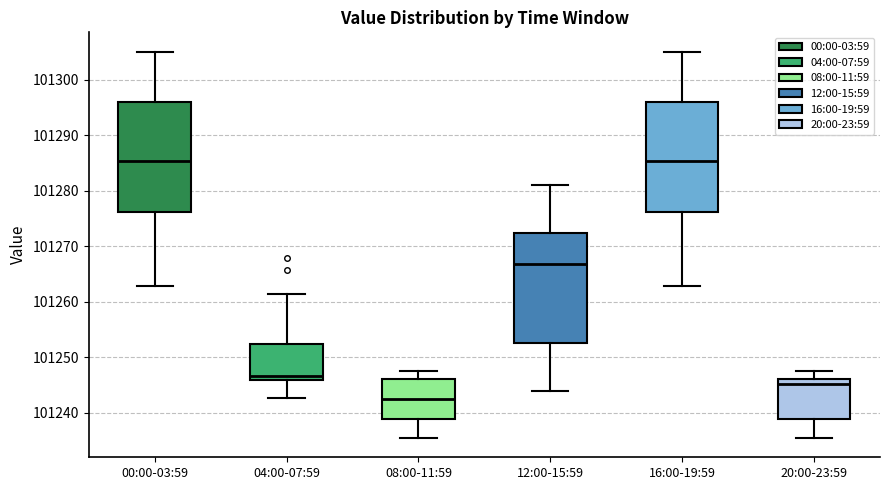

Reading left to right, read every box against the y-axis: the position of its median line, the range the box covers, and the ends of its whiskers. The values are not printed on the chart, so give them approximately, as read against the axis.

00:00-03:59: median 101285, box 101276 to 101296, whiskers 101263 to 101305
04:00-07:59: median 101247, box 101246 to 101252, whiskers 101243 to 101261
08:00-11:59: median 101242, box 101239 to 101246, whiskers 101235 to 101248
12:00-15:59: median 101267, box 101253 to 101272, whiskers 101244 to 101281
16:00-19:59: median 101285, box 101276 to 101296, whiskers 101263 to 101305
20:00-23:59: median 101245, box 101239 to 101246, whiskers 101235 to 101248